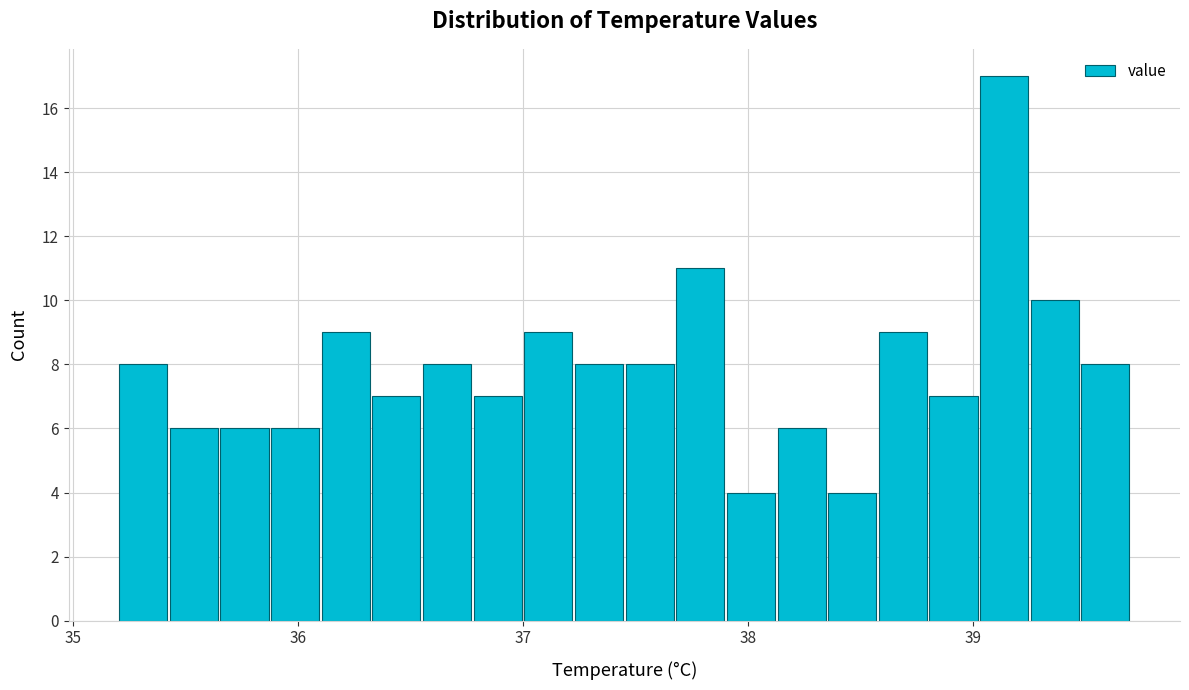

Around what value on the x-axis is the tallest bar? Give the approximate position of its centre, as read against the axis.

39.1